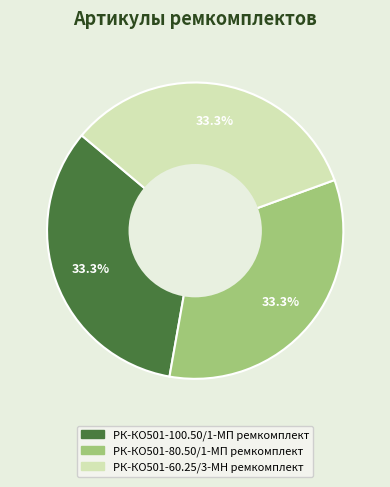

Does РК-КО501-80.50/1-МП ремкомплект represent more than half of the total?

No